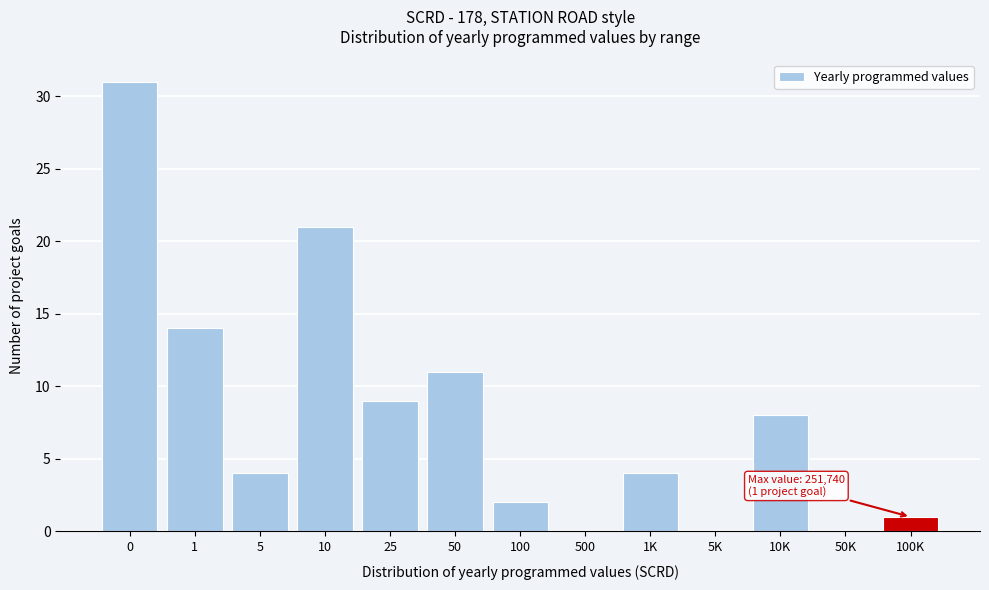

Reading left to right, list all the values displayed in this chart.

0=31	1=14	5=4	10=21	25=9	50=11	100=2	500=0	1K=4	5K=0	10K=8	50K=0	100K=1